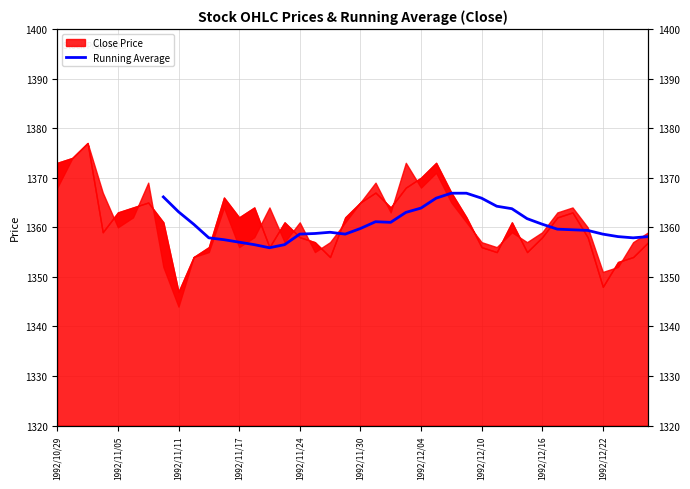

What is the average value?

1360.7